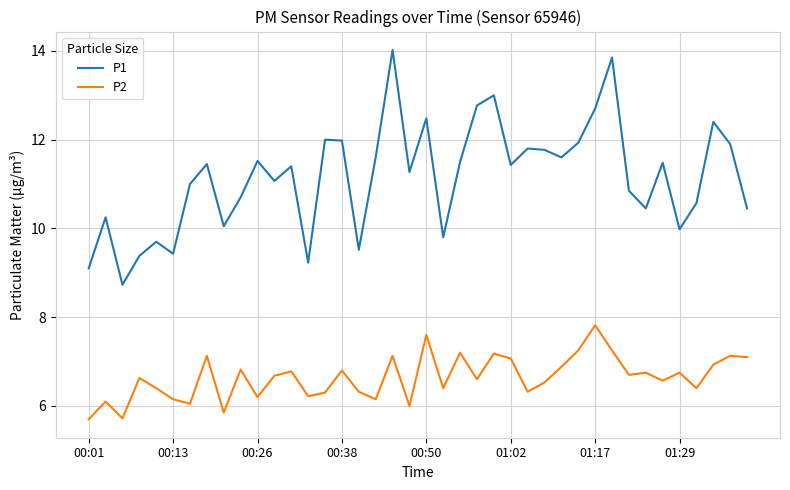

What is the sum of all P1 values?

446.1